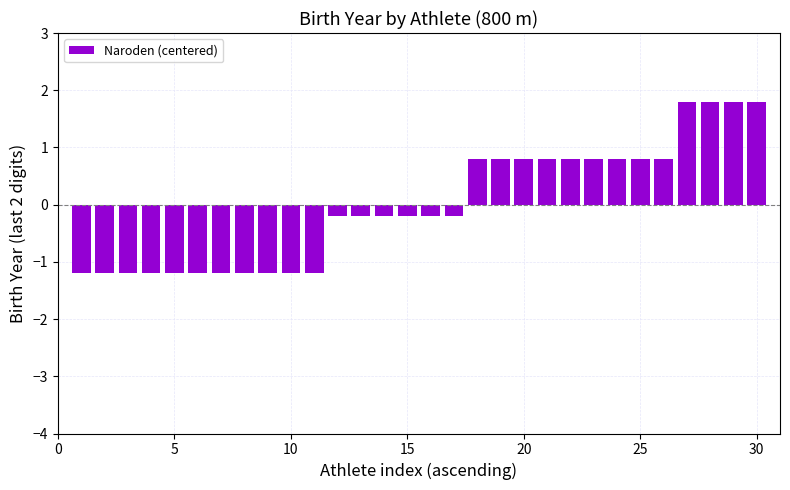

What is the value of the 13th bar from the left?

-0.2